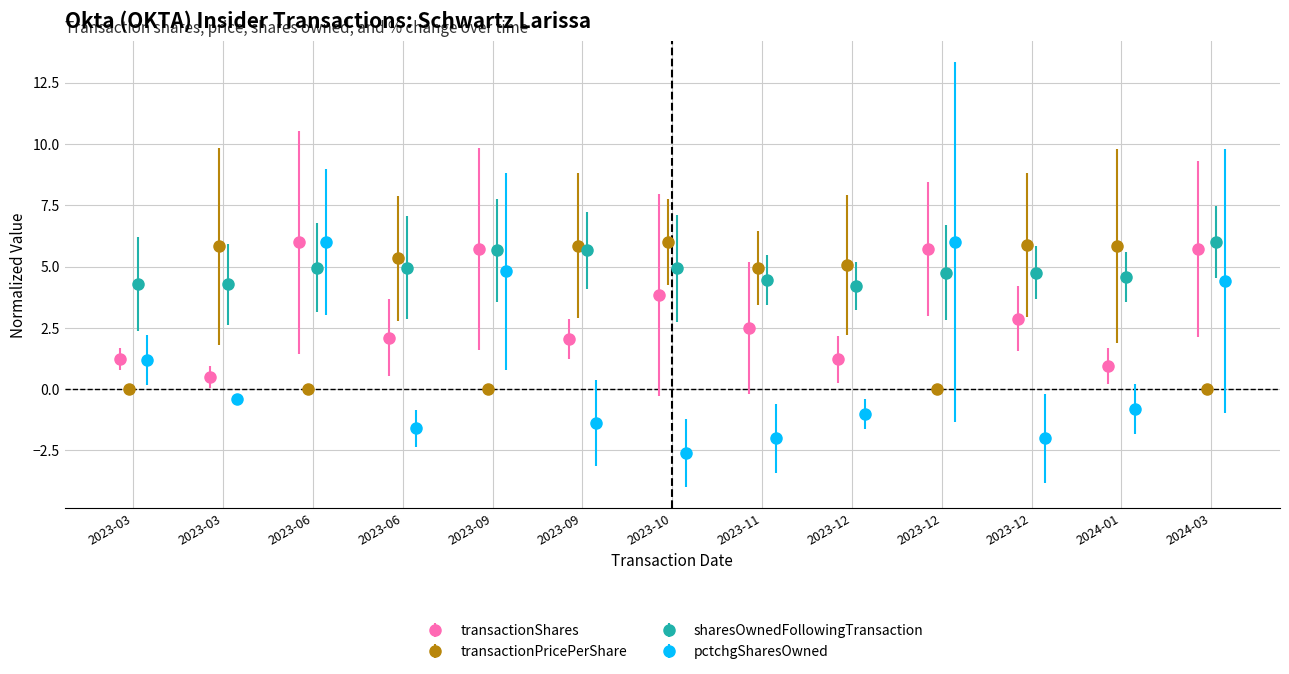

The sharesOwnedFollowingTransaction series shows 9.1 at 2024-03-15. True or false?

False